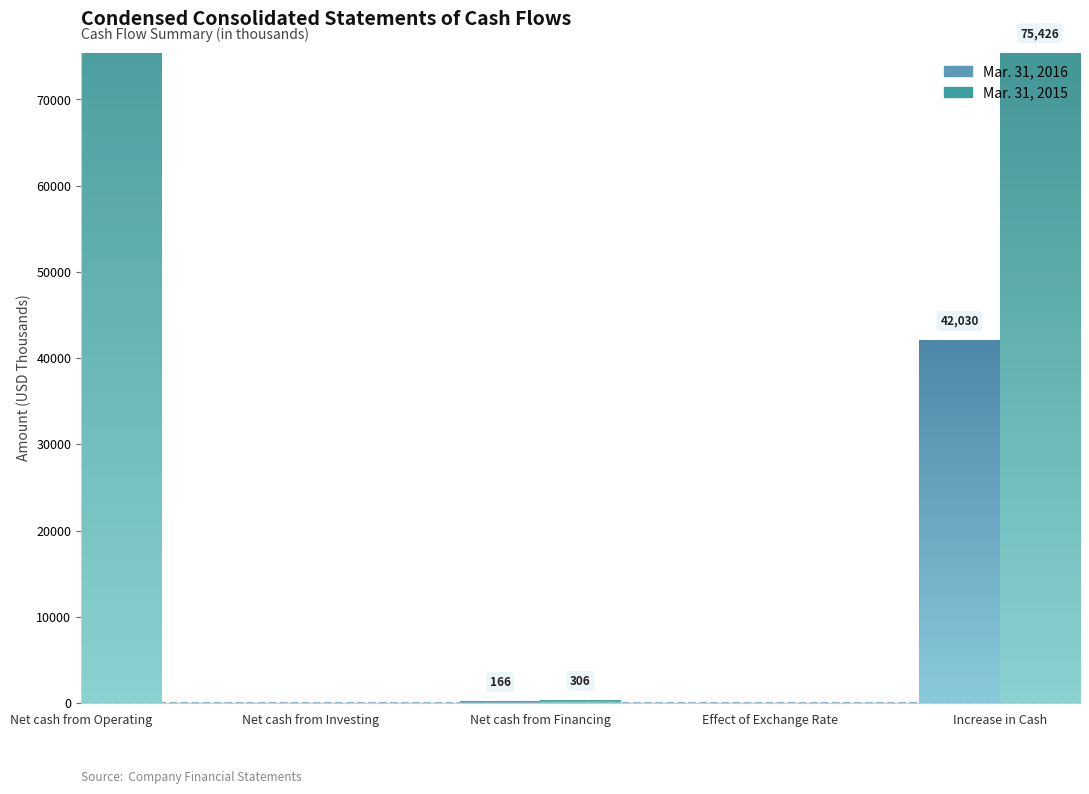

What is the spread (max minus min) of values at Net cash from Financing?

140